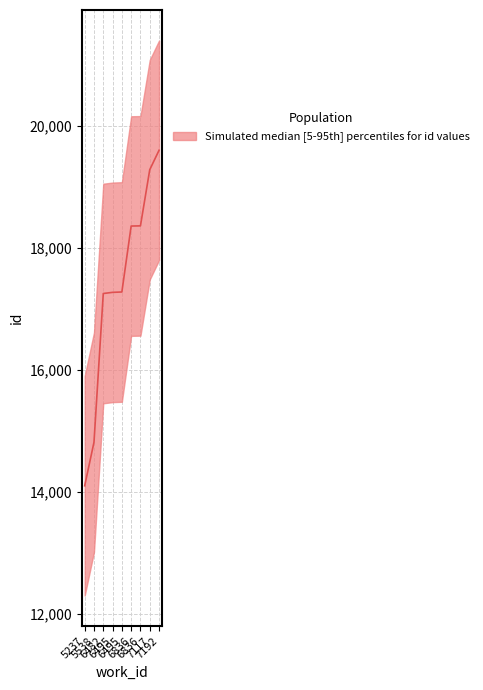

What is the difference between the maximum and minimum values in the id_median series?

5500